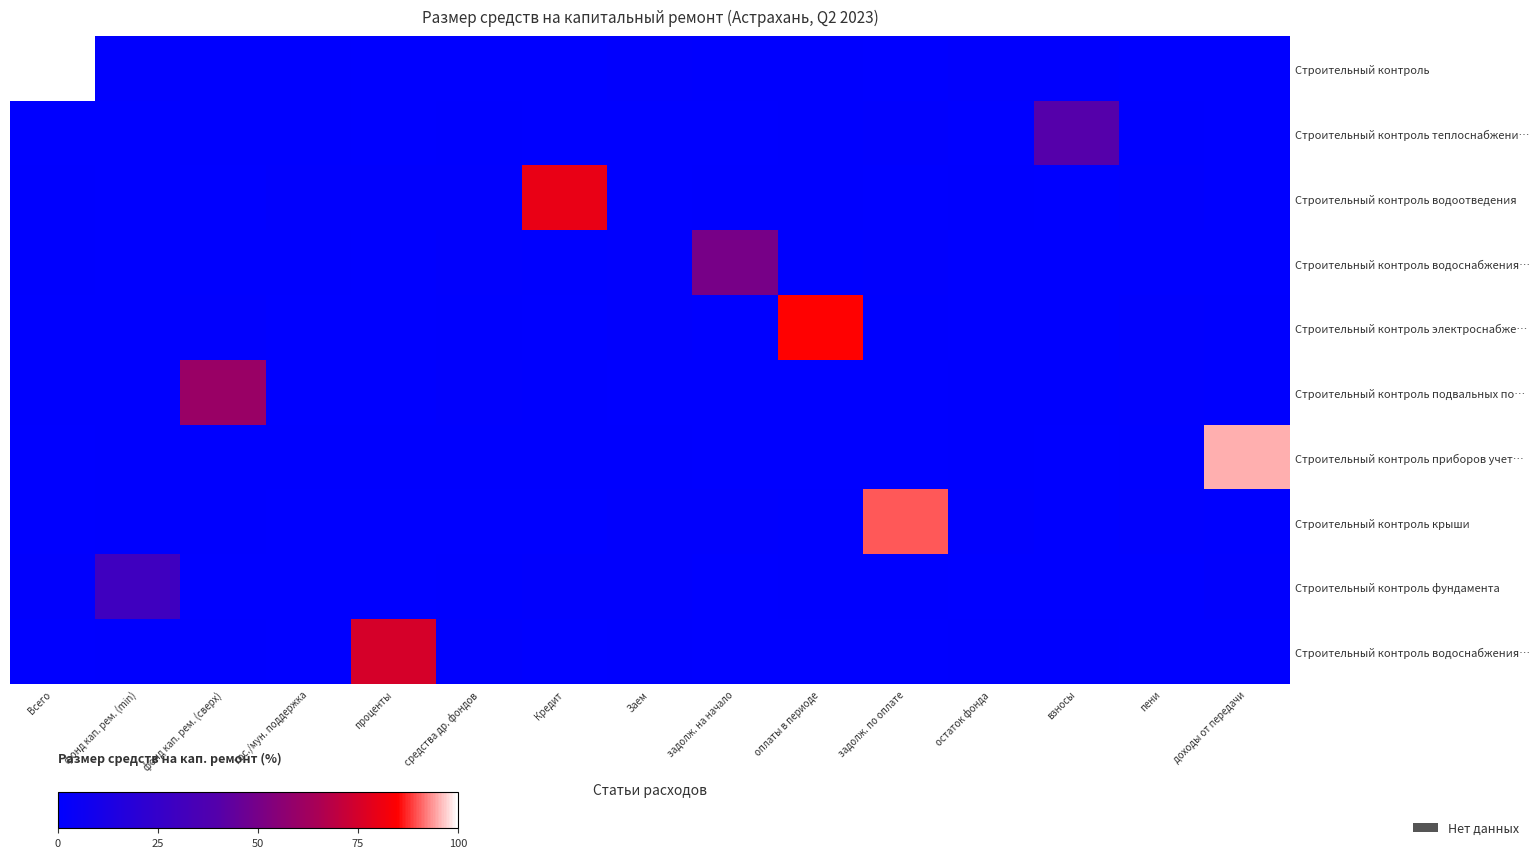

What is the difference between the highest and lowest values at средства др. фондов?

0.8